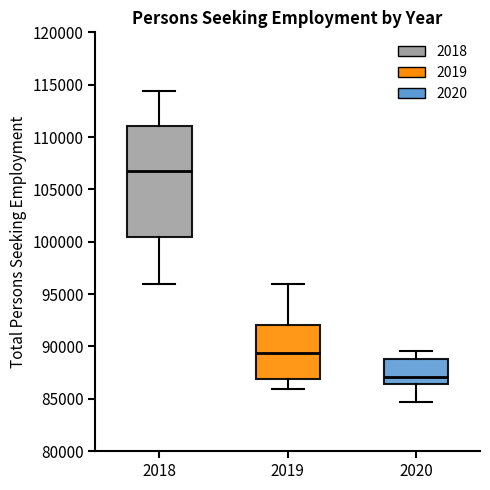

Which box has the lowest median line?

2020